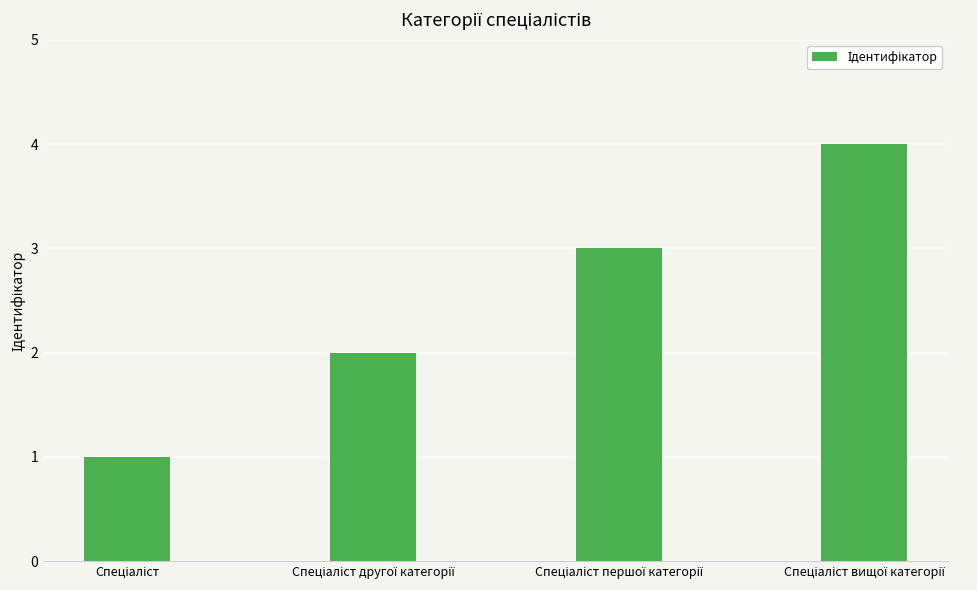

What is the value of the 4th bar from the left?

4